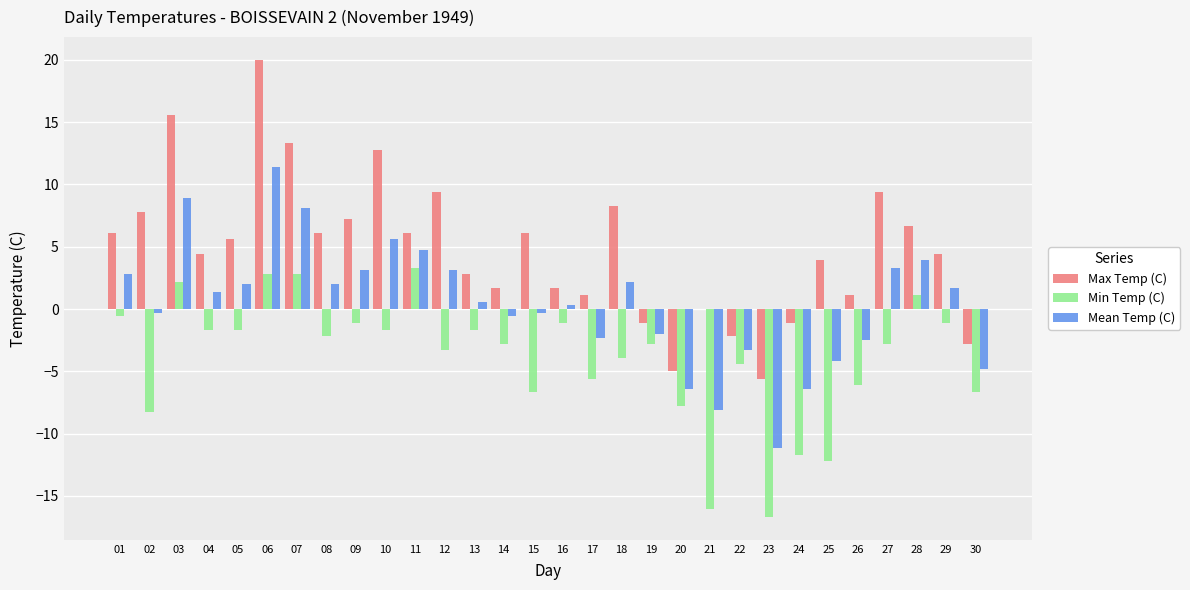

How many groups of bars are there?

30